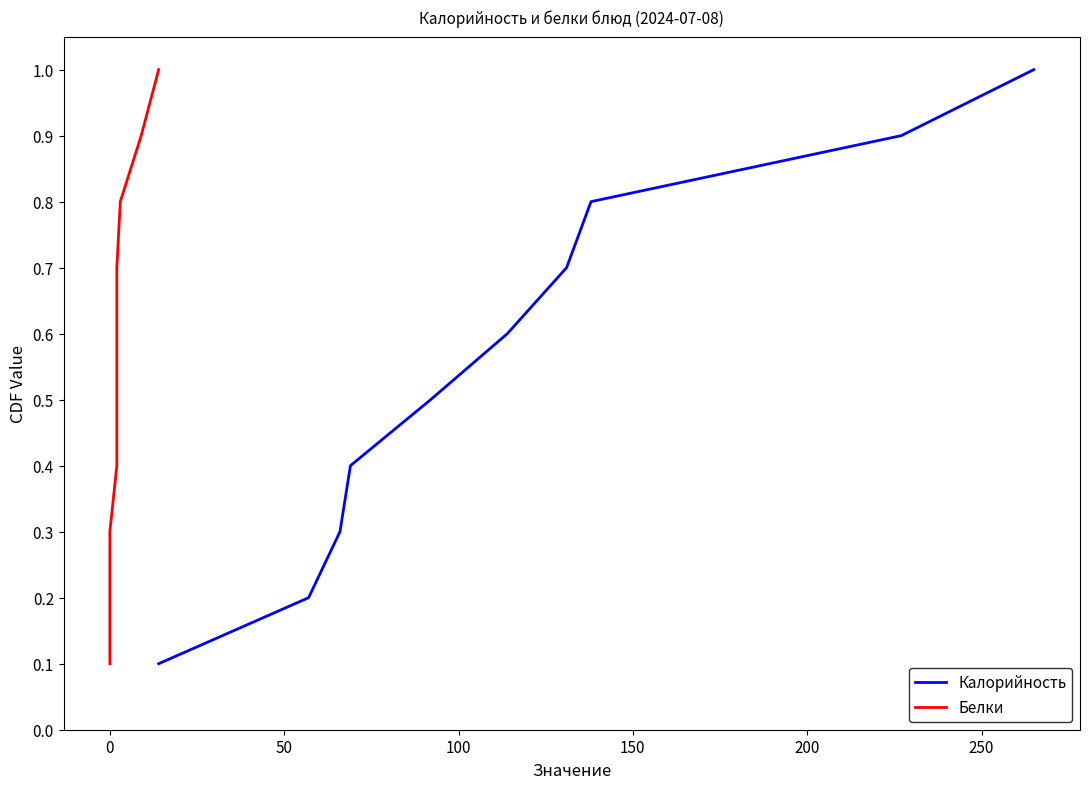

True or false: Белки has more than 1 interior local peaks.

False